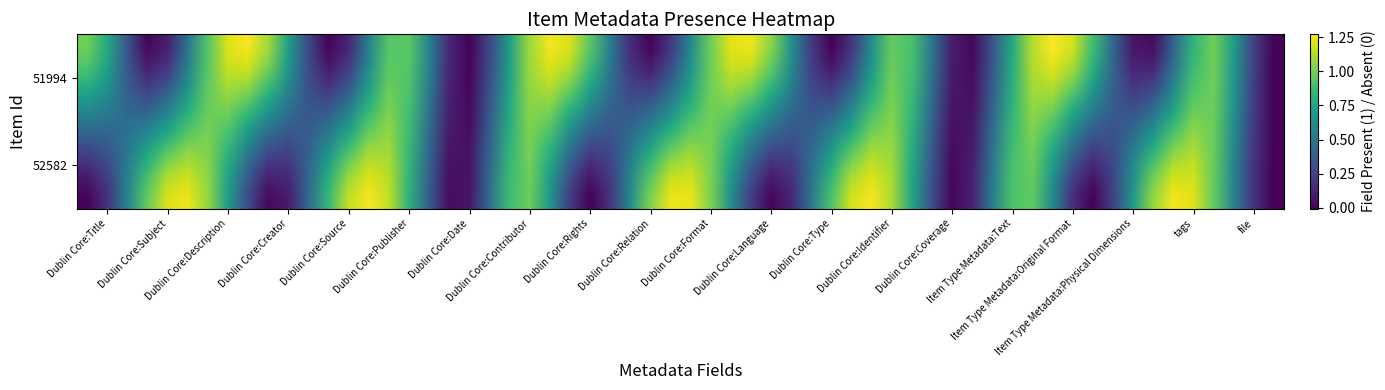

Which series has the largest range (max minus min)?

51994